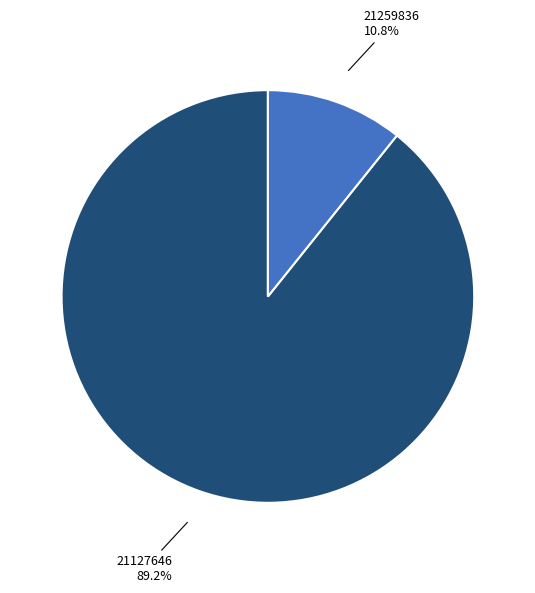

Does any single category account for the majority?

Yes